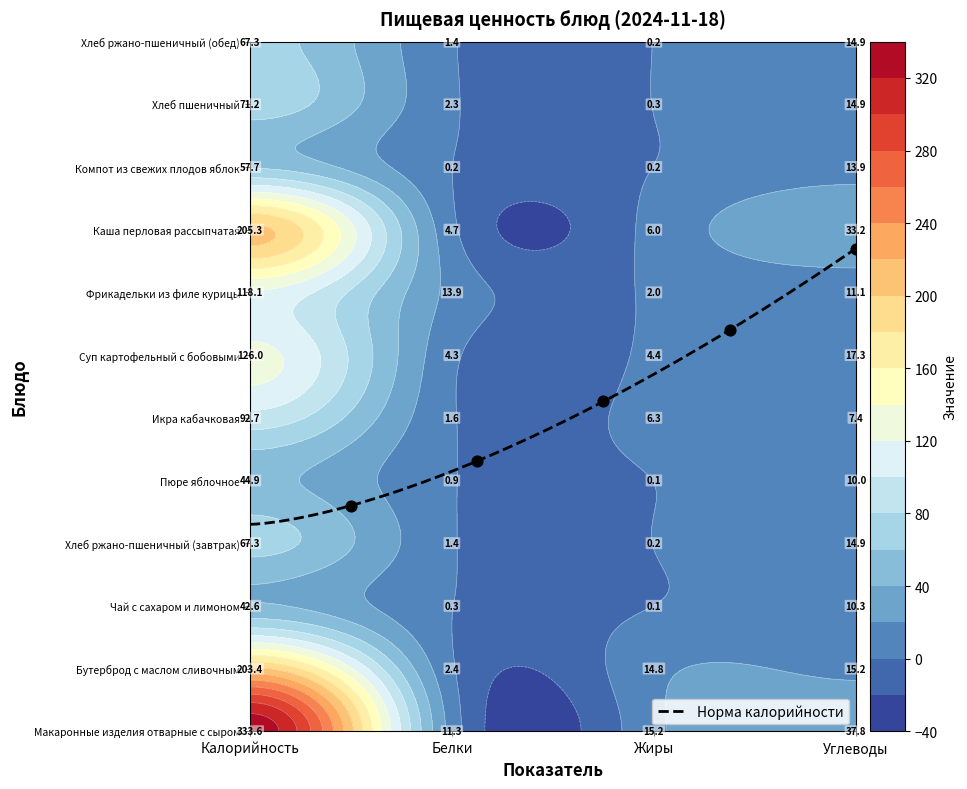

List the labels in order of Макаронные изделия отварные с сыром value, smallest first.

Белки, Жиры, Углеводы, Калорийность